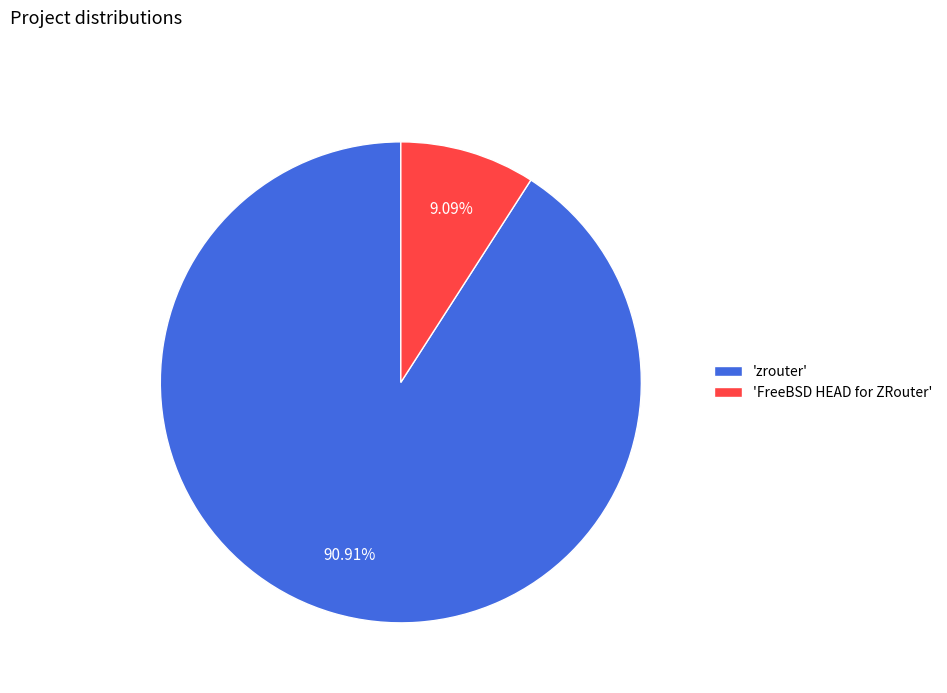

Does 'zrouter' account for over 50% of the chart?

Yes